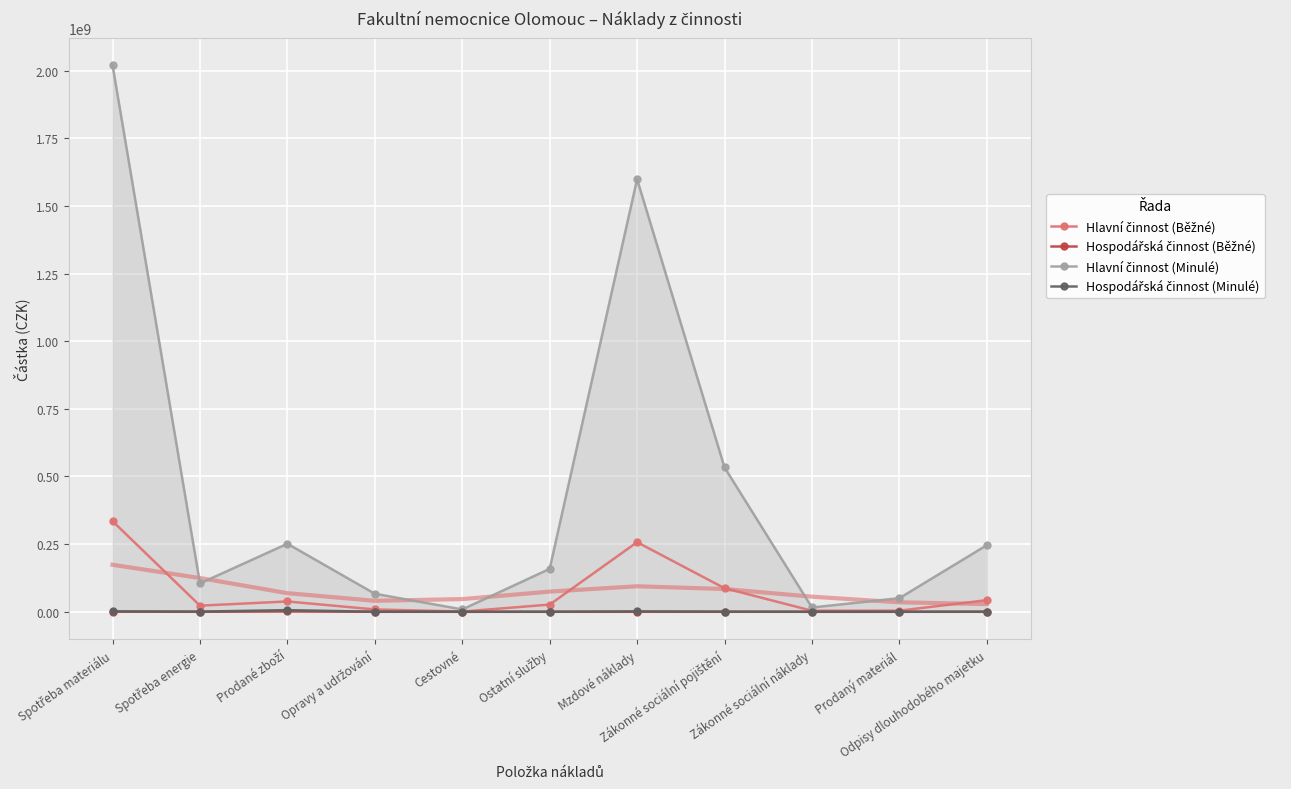

At which category does Hospodářská činnost (Běžné) reach its first local peak?

Prodané zboží